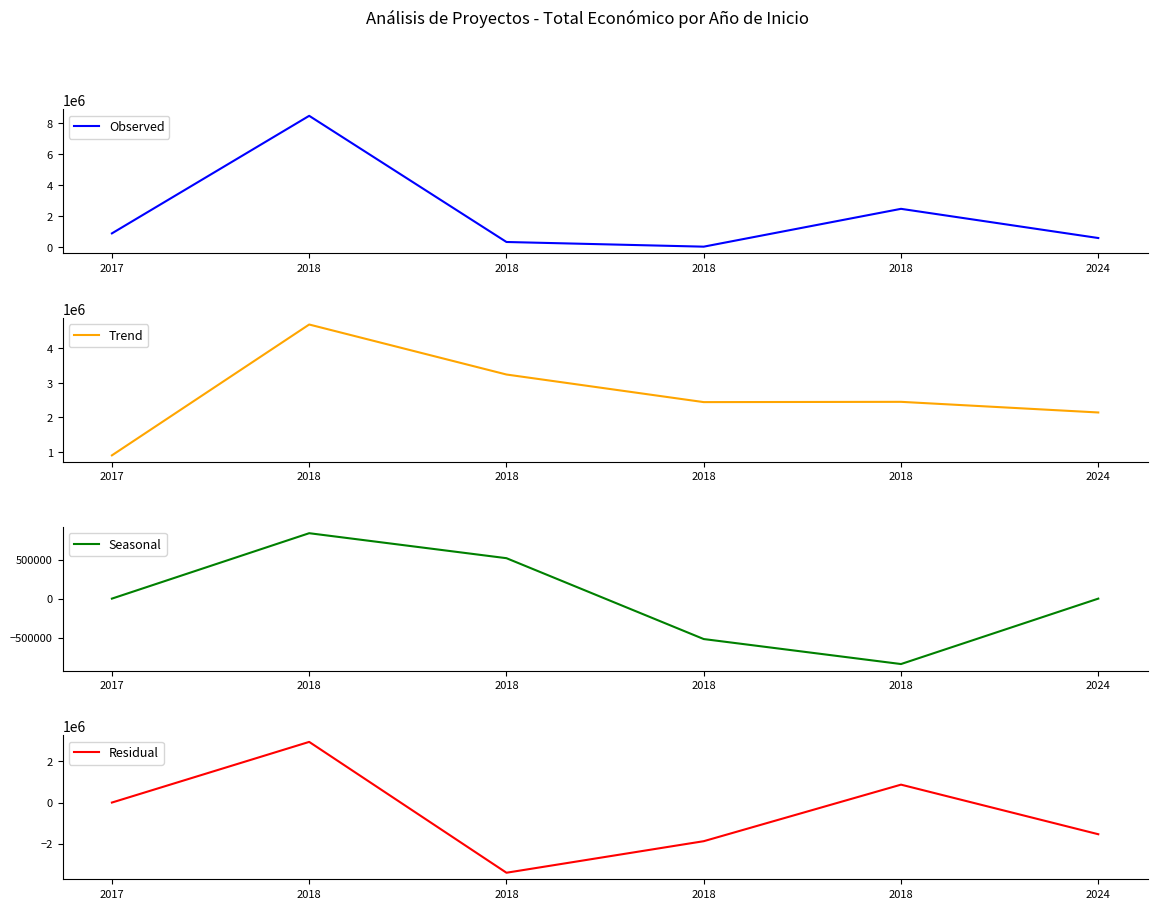

How many negative values does the Residual series have?

3